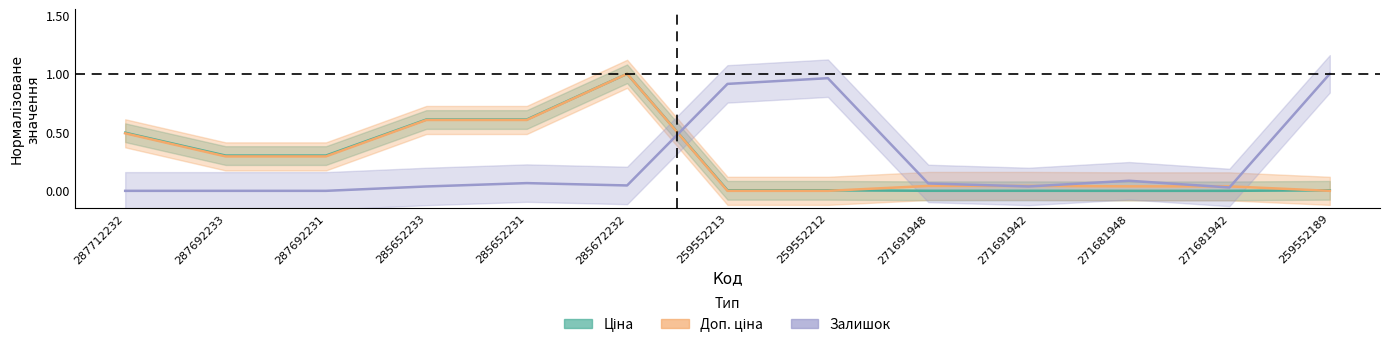

How many interior local peaks does the Ціна series have?

1